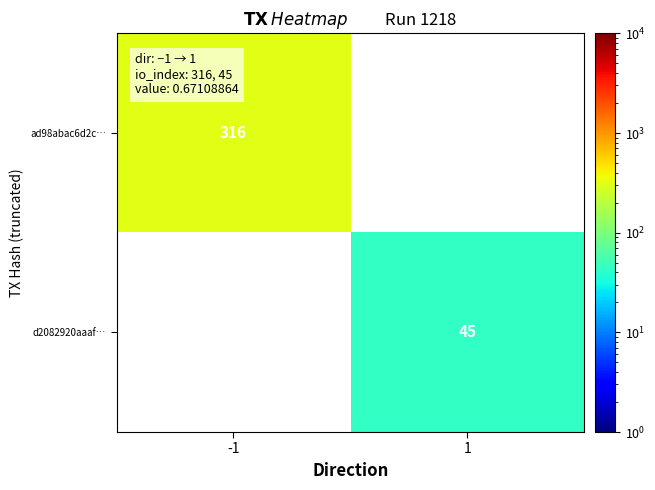

How many distinct data groups are displayed?

2